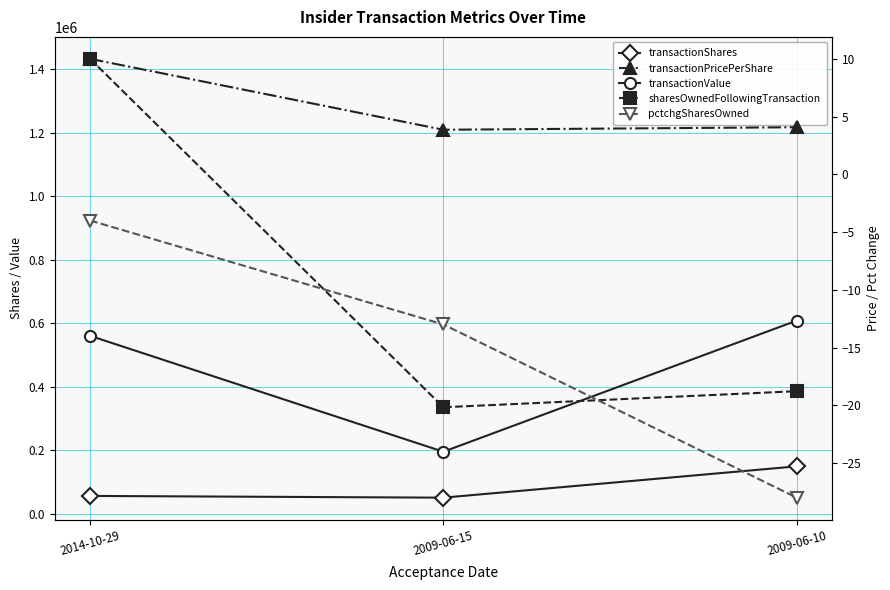

What is the label of the 1st point from the left?

2014-10-29